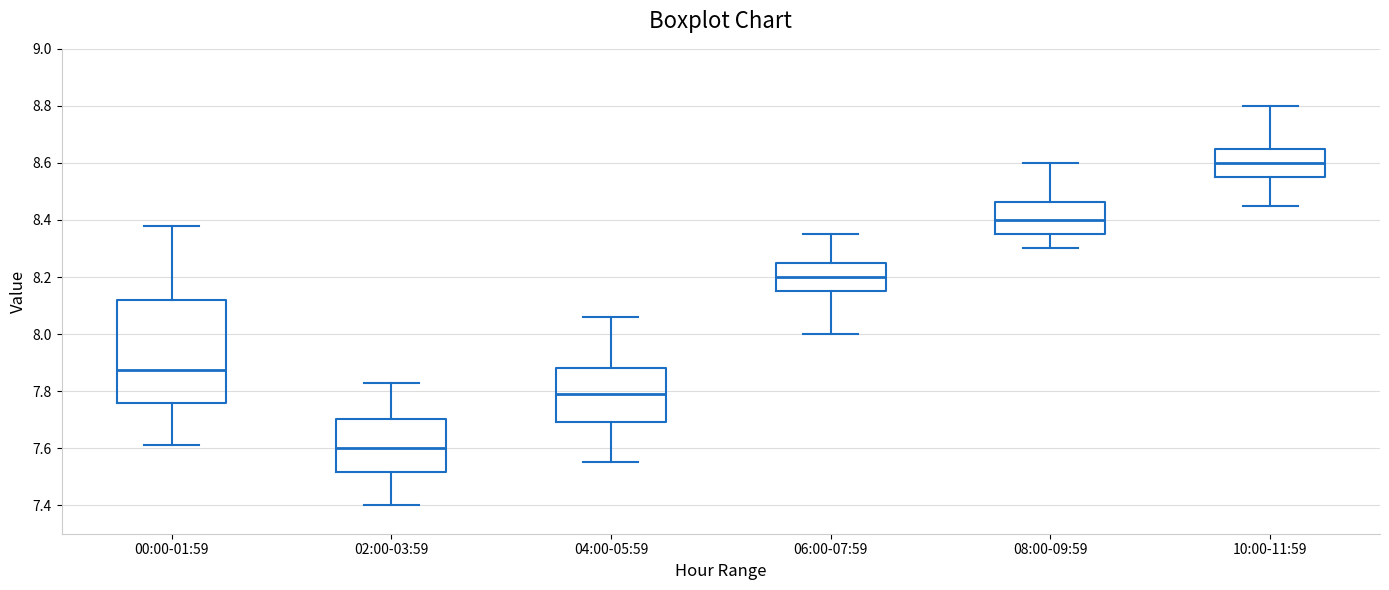

Reading left to right, read every box against the y-axis: the position of its median line, the range the box covers, and the ends of its whiskers. The values are not printed on the chart, so give them approximately, as read against the axis.

00:00-01:59: median 7.88, box 7.76 to 8.12, whiskers 7.62 to 8.38
02:00-03:59: median 7.60, box 7.52 to 7.70, whiskers 7.40 to 7.84
04:00-05:59: median 7.80, box 7.70 to 7.88, whiskers 7.56 to 8.06
06:00-07:59: median 8.20, box 8.16 to 8.26, whiskers 8.00 to 8.36
08:00-09:59: median 8.40, box 8.36 to 8.46, whiskers 8.30 to 8.60
10:00-11:59: median 8.60, box 8.56 to 8.66, whiskers 8.46 to 8.80